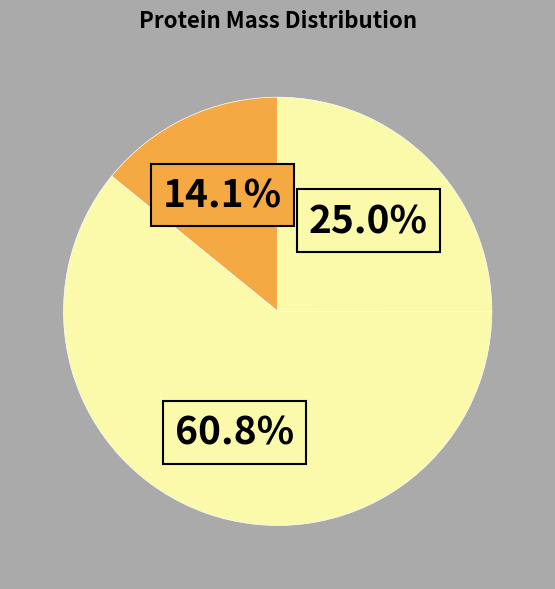

How many segments does this pie chart have?

3